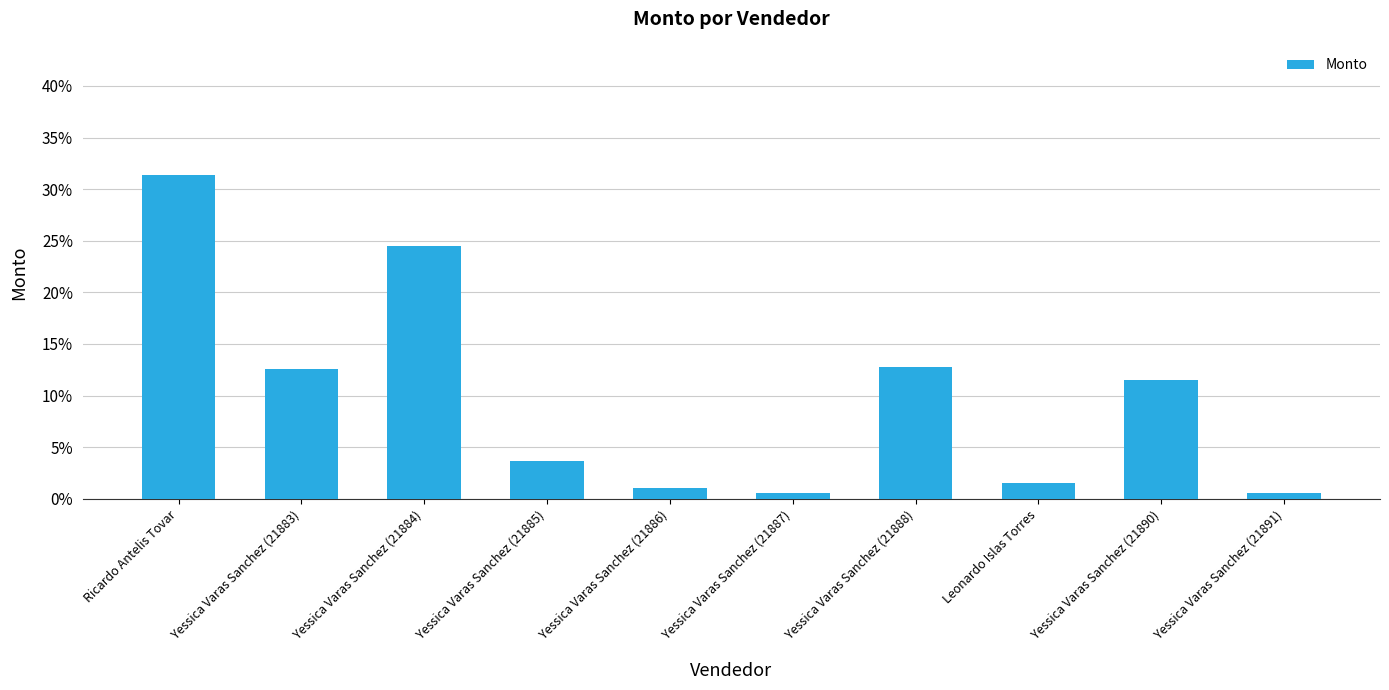

True or false: the data shows 0.0 at Yessica Varas Sanchez (21887).

False